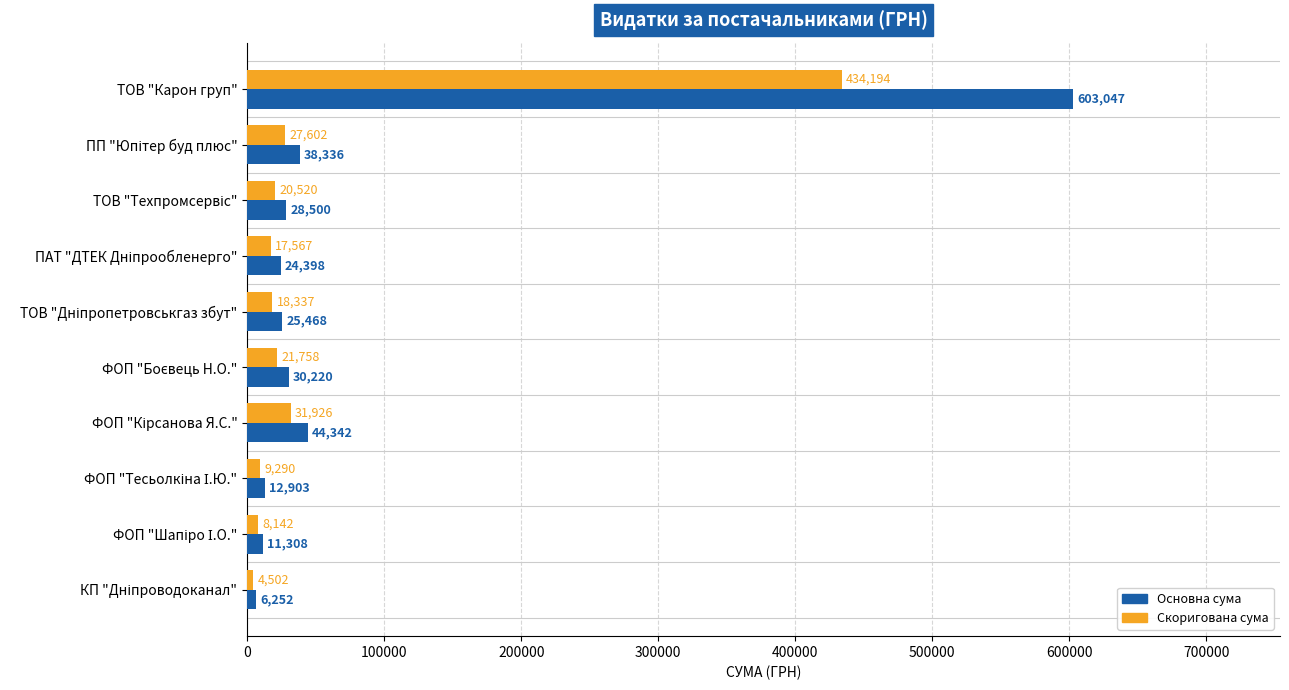

True or false: Основна сума has a value of 603046.7 at ТОВ "Карон груп".

True